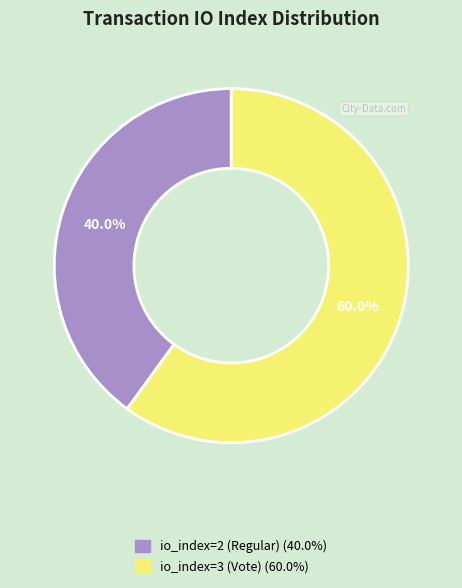

Does any single category account for the majority?

Yes